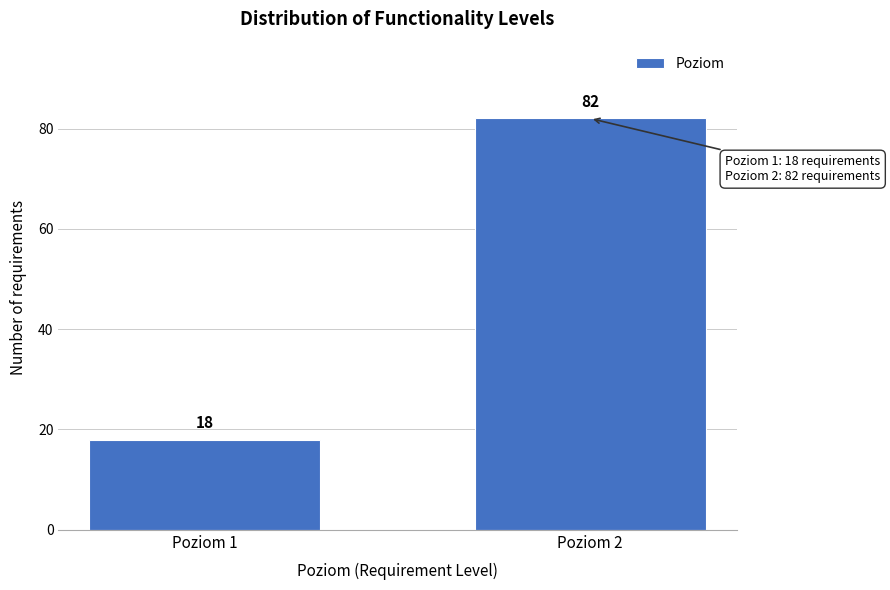

Reading right to left, what are all the values shown in this chart?

Poziom 2=82	Poziom 1=18